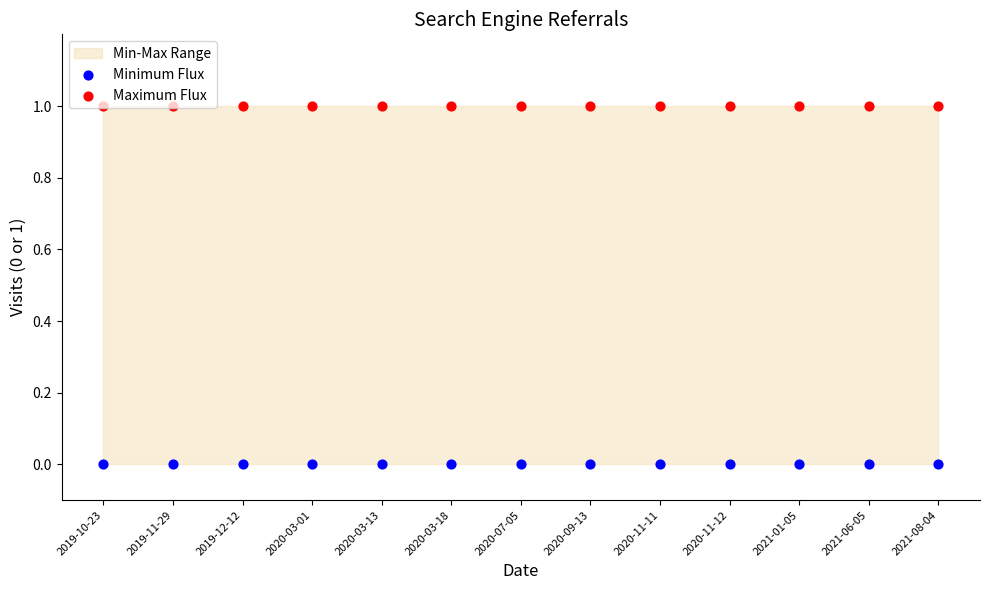

Is the value of Maximum Flux at 2020-11-11 greater than the value of Minimum Flux at 2020-03-18?

Yes